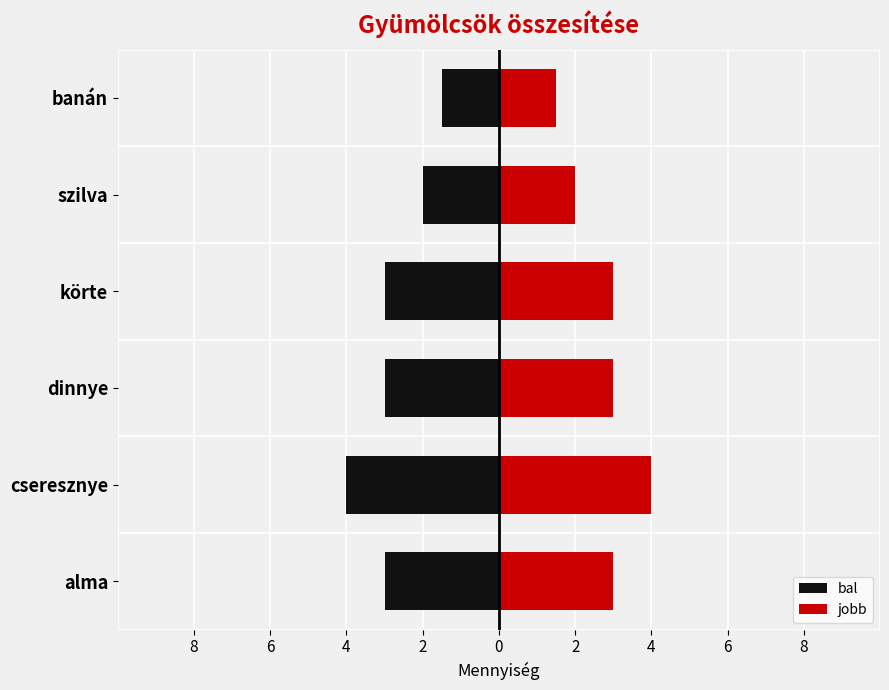

Which series has the widest spread of values?

bal